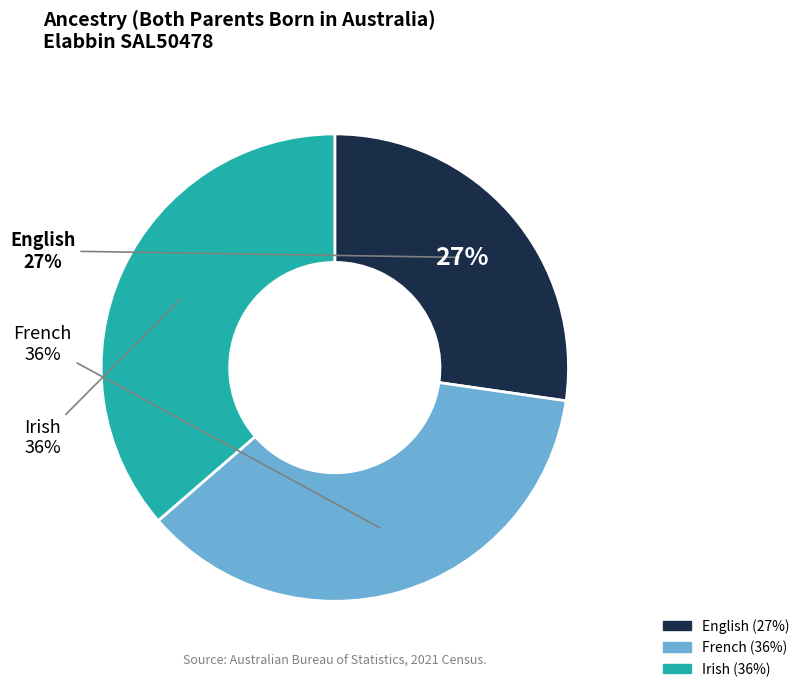

What percentage is the Irish slice, to the nearest percent?

36%